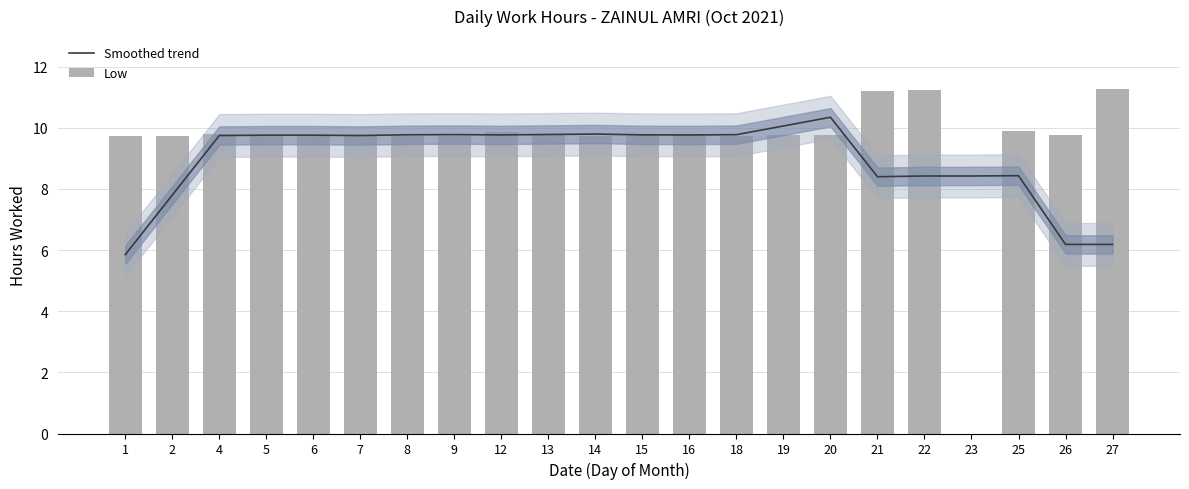

Reading left to right, list all the values displayed in this chart.

Smoothed trend: 1=5.9	2=7.8	4=9.7	5=9.8	6=9.8	7=9.7	8=9.8	9=9.8	12=9.8	13=9.8	14=9.8	15=9.8	16=9.8	18=9.8	19=10.1	20=10.3	21=8.4	22=8.4	23=8.4	25=8.4	26=6.2	27=6.2
Low: 1=9.7	2=9.7	4=9.8	5=9.7	6=9.8	7=9.8	8=9.7	9=9.7	12=9.9	13=9.8	14=9.7	15=9.8	16=9.8	18=9.7	19=9.8	20=9.8	21=11.2	22=11.2	23=0.0	25=9.9	26=9.8	27=11.3